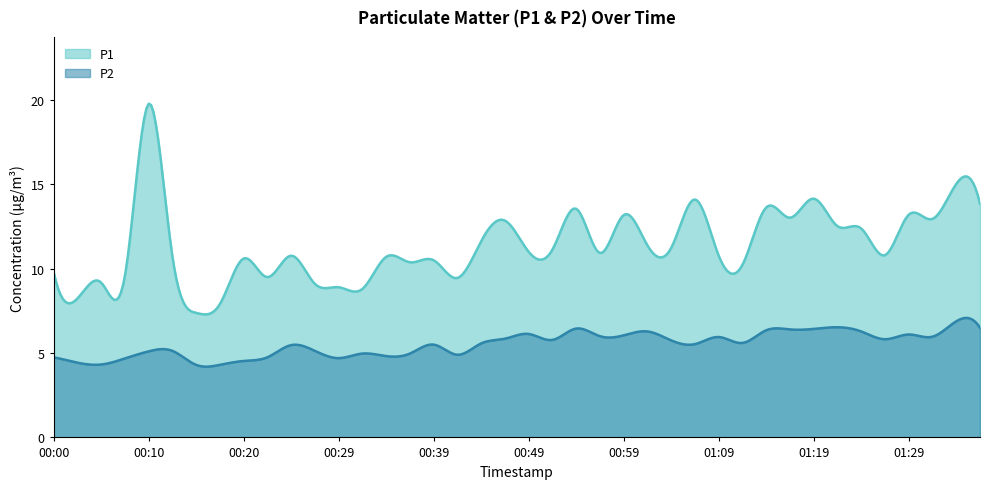

True or false: P1 and P2 intersect in this chart.

False